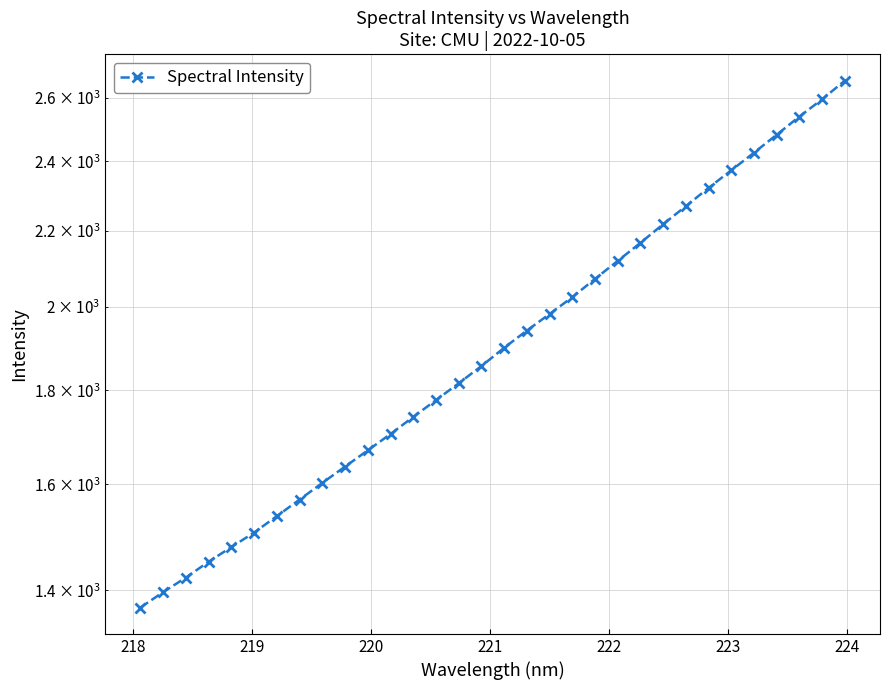

What is the greatest value displayed?

2655.9